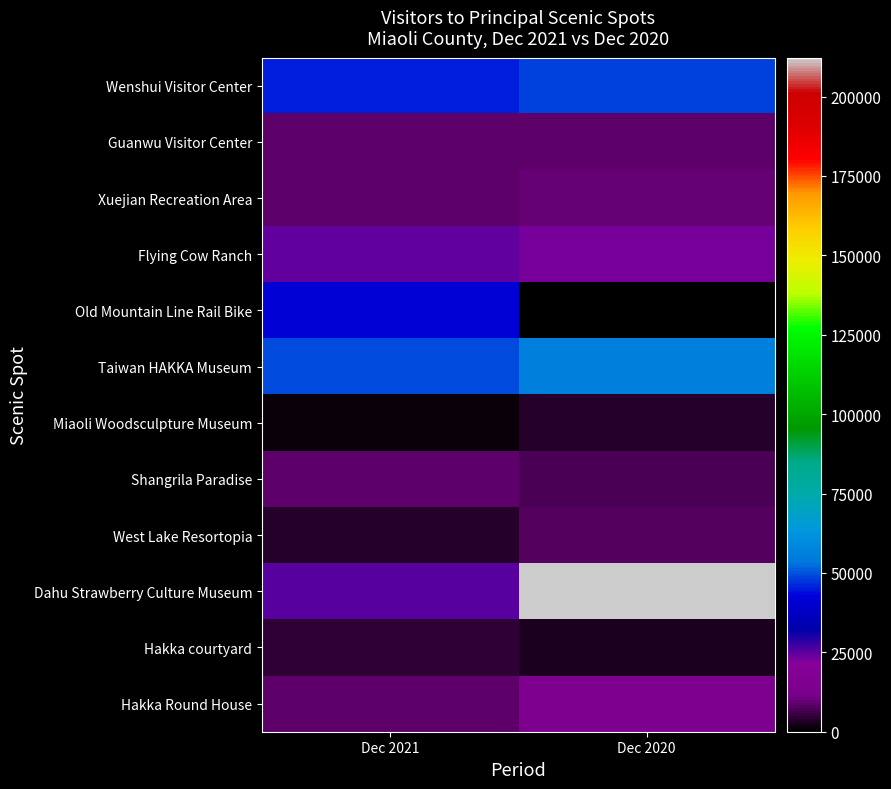

List the series in order of their peak value, highest first.

Dahu Strawberry Culture Museum, Taiwan HAKKA Museum, Wenshui Visitor Center, Old Mountain Line Rail Bike, Flying Cow Ranch, Hakka Round House, Xuejian Recreation Area, Guanwu Visitor Center, Shangrila Paradise, West Lake Resortopia, Hakka courtyard, Miaoli Woodsculpture Museum